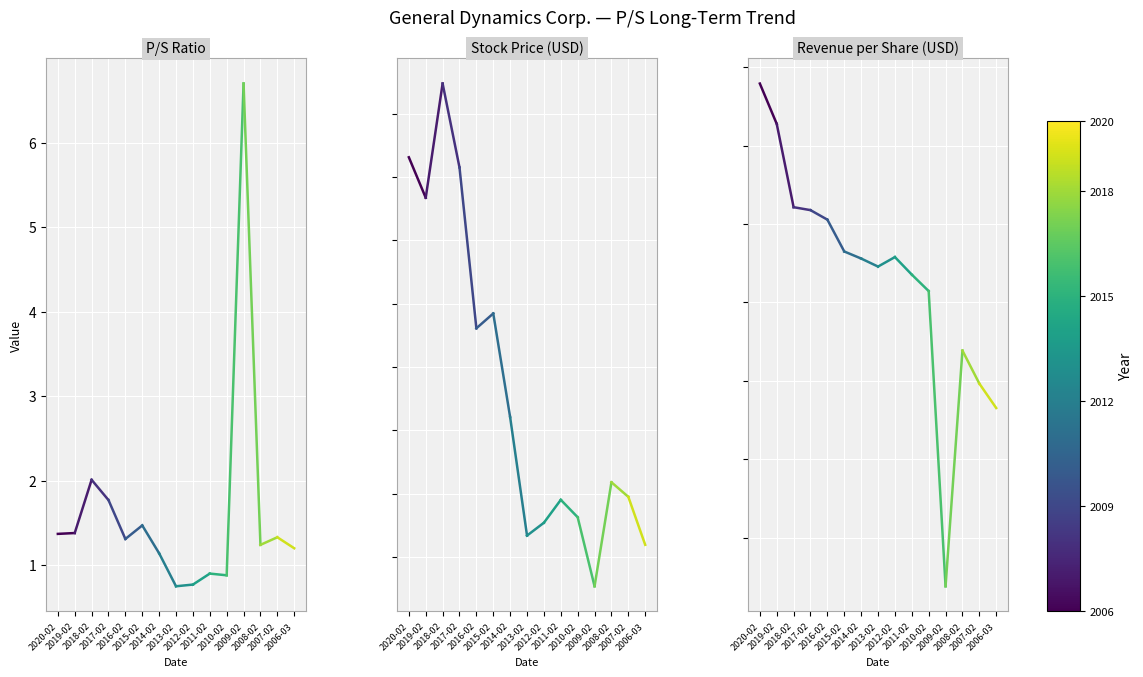

Reading left to right, transcribe all the data shown in this chart.

P/S: 2020-02=1.4	2019-02=1.4
Stock Price: 2020-02=186.2	2019-02=173.5
EPS (Revenue/Shares, 百万): 2020-02=135.9	2019-02=125.6